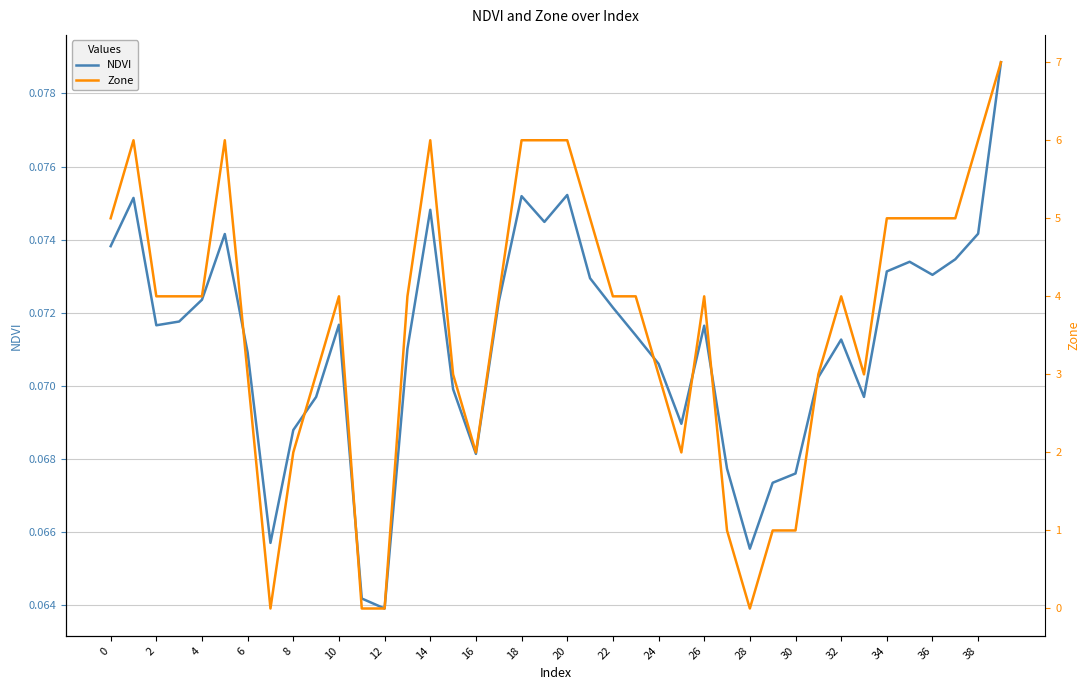

What is the highest value of the Zone series?

7.0